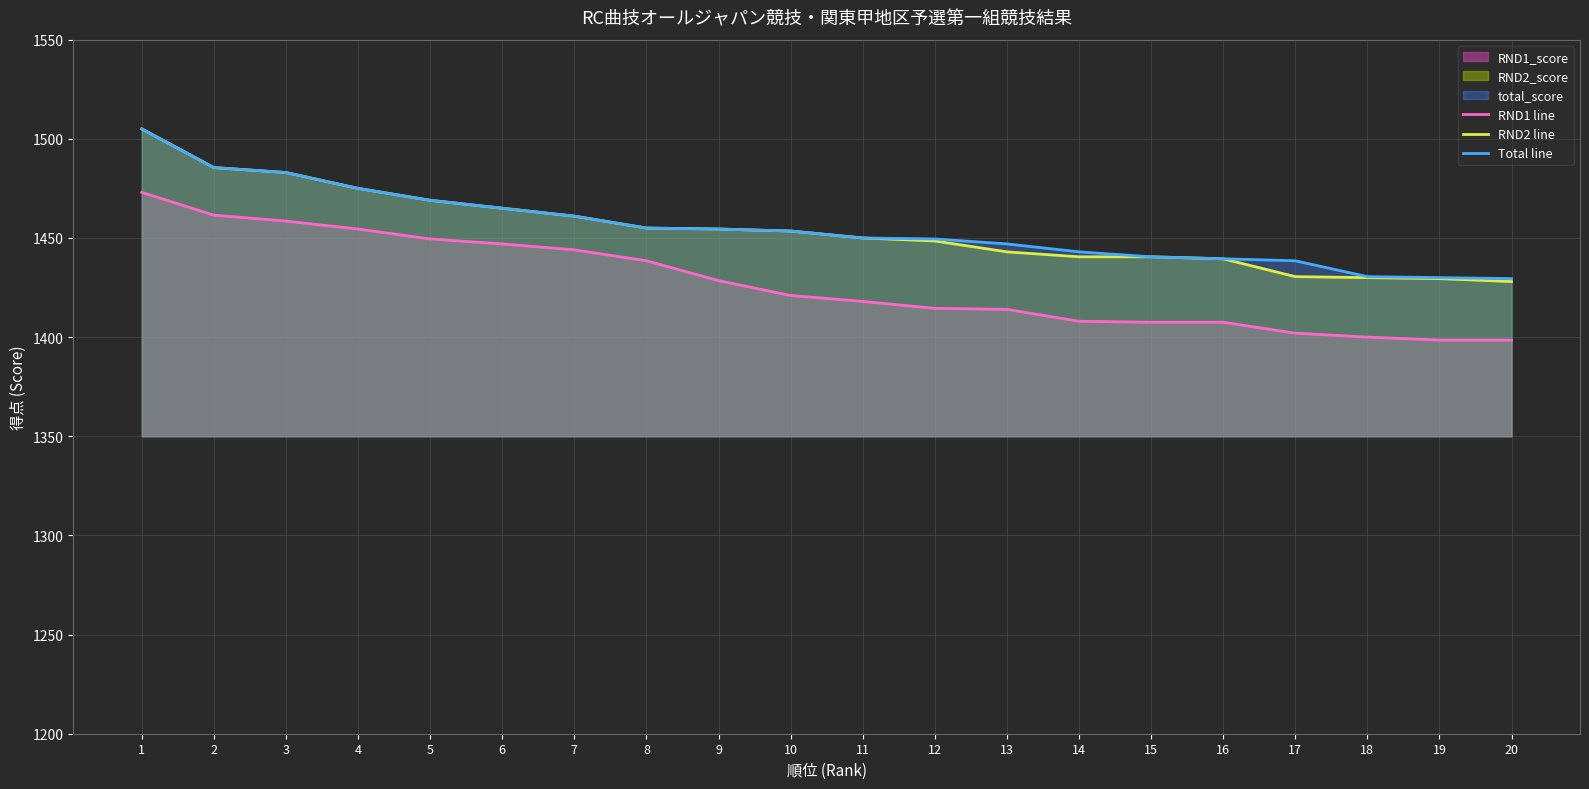

The RND2 line series shows 1454.5 at 9. True or false?

True